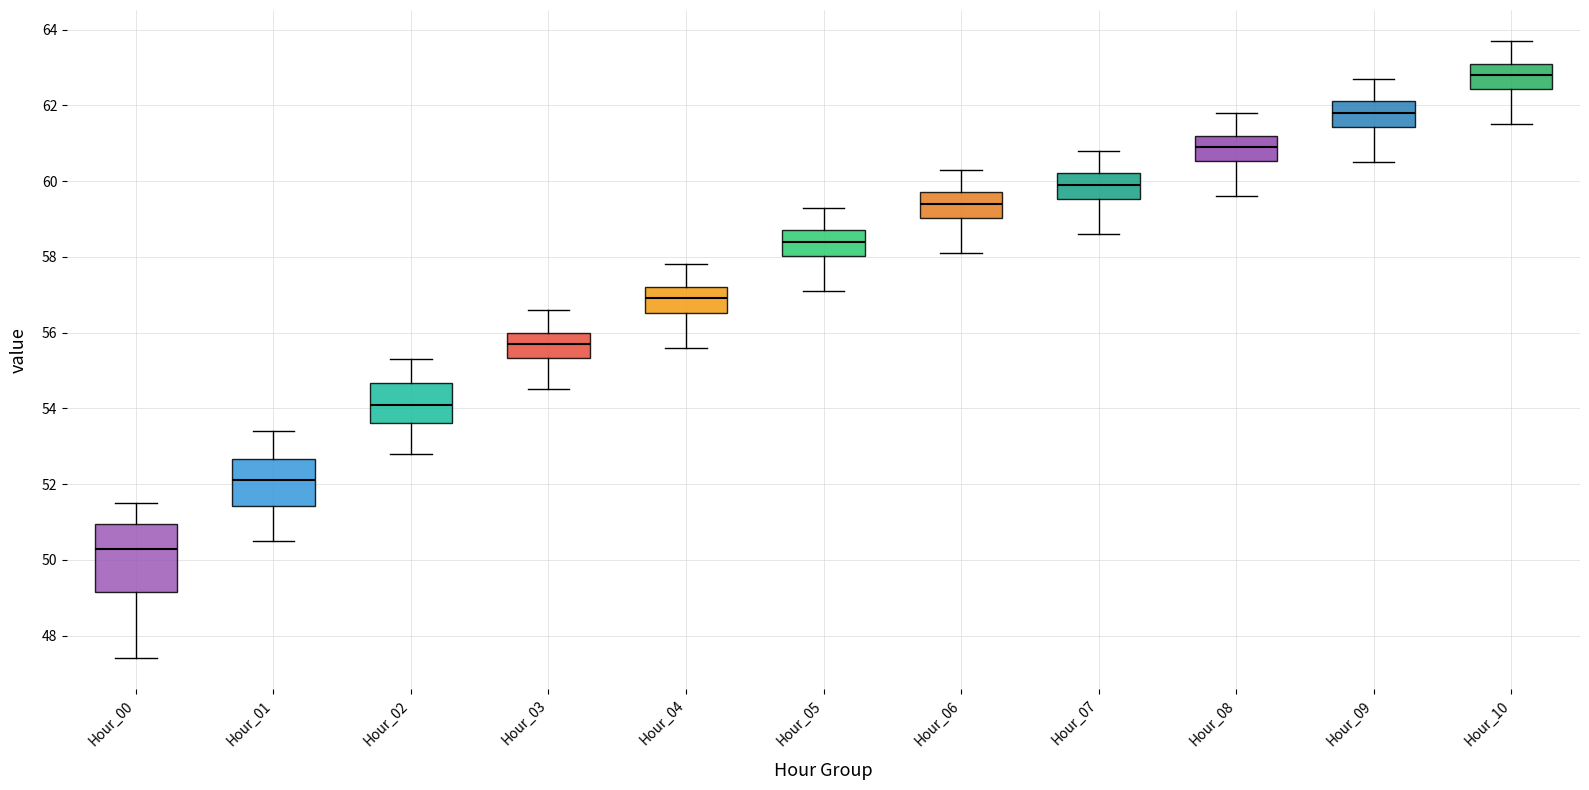

Which box has the lowest median line?

Hour_00